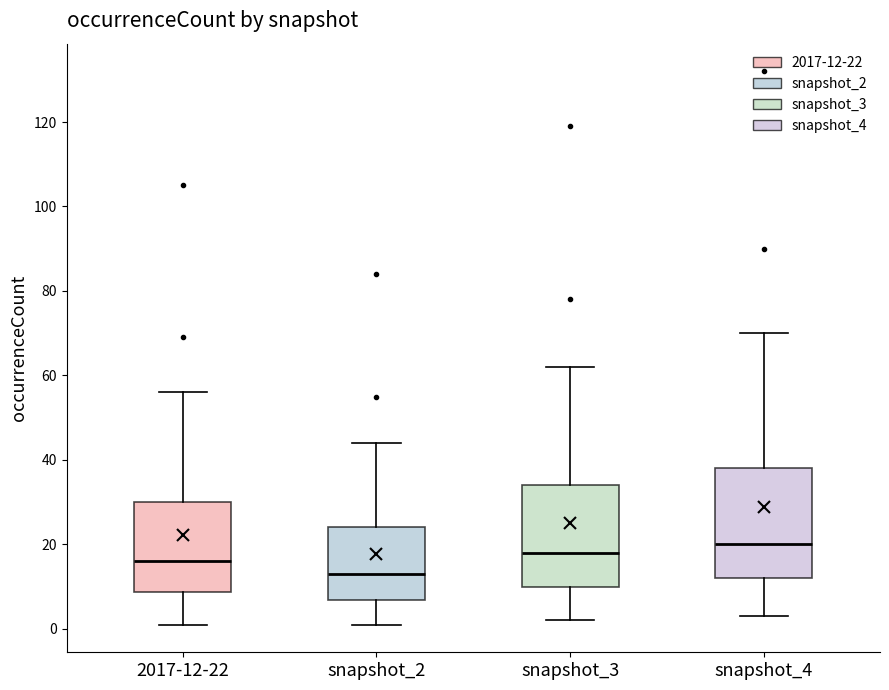

Reading left to right, transcribe this box plot: for each box, give where its median line is, the range the box spans, and where its two whiskers end, as read against the y-axis. The values are not printed on the chart, so give them approximately, as read against the axis.

2017-12-22: median 16, box 8 to 30, whiskers 2 to 56
snapshot_2: median 14, box 6 to 24, whiskers 2 to 44
snapshot_3: median 18, box 10 to 34, whiskers 2 to 62
snapshot_4: median 20, box 12 to 38, whiskers 4 to 70